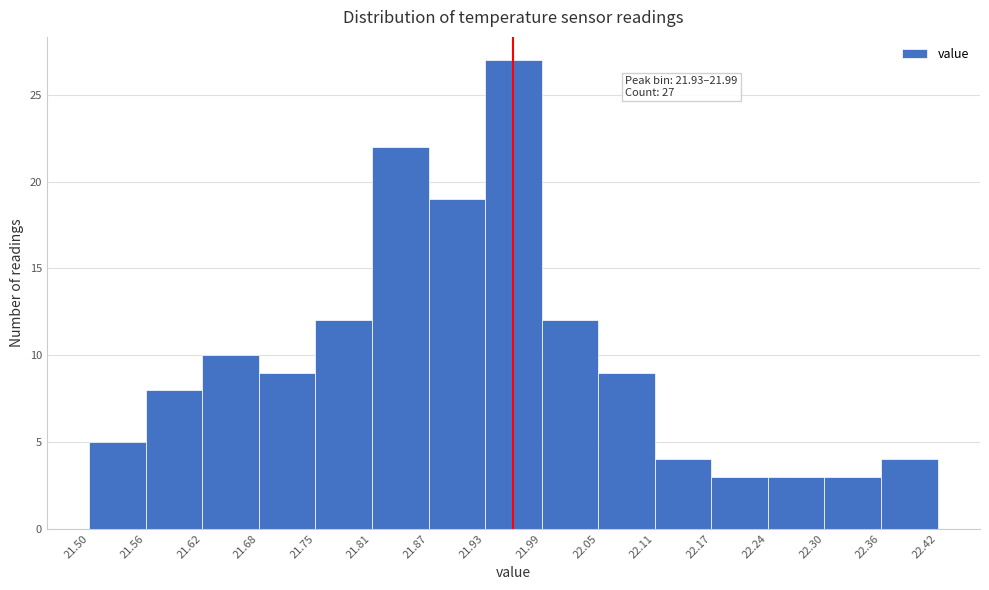

Which range on the x-axis has the tallest bar?

21.93 to 21.99